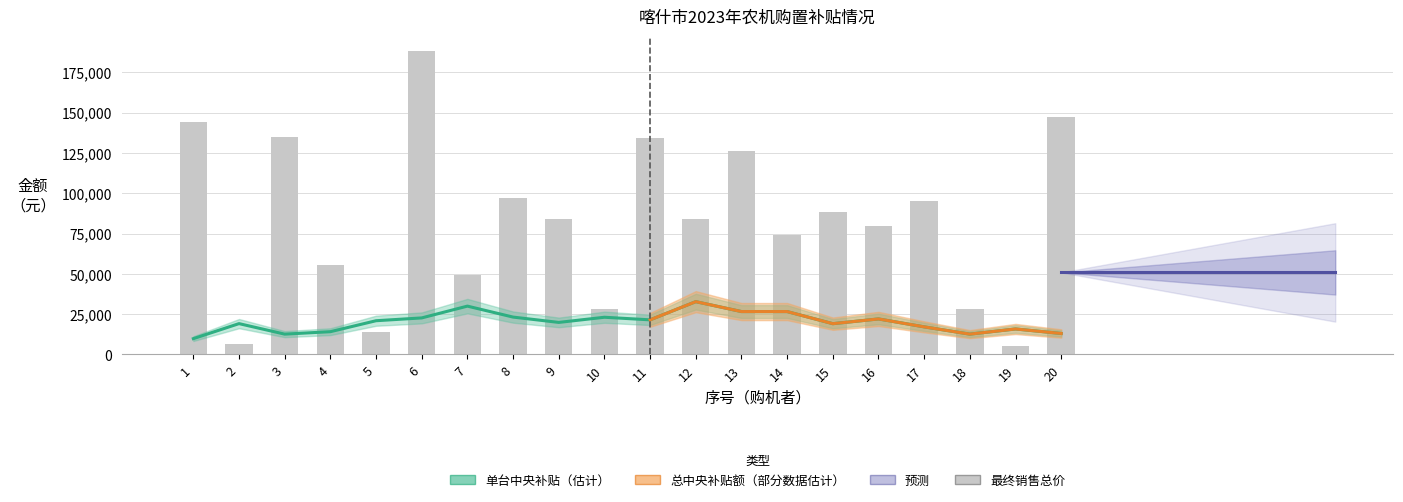

True or false: 单台中央补贴 has a value of 9943 at 13.

False